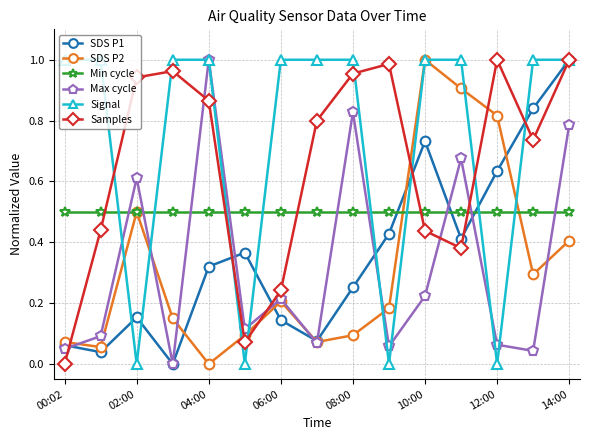

True or false: Min cycle and Signal cross at least once.

True